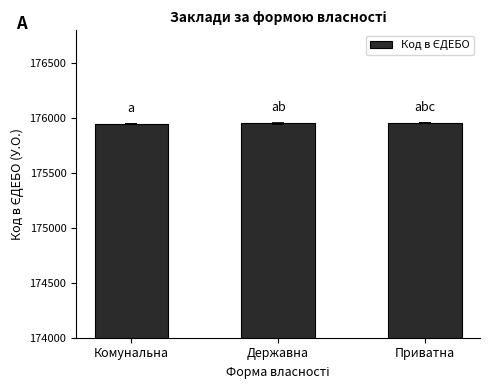

What is the ratio of the value at Державна to the value at Приватна?

1.0